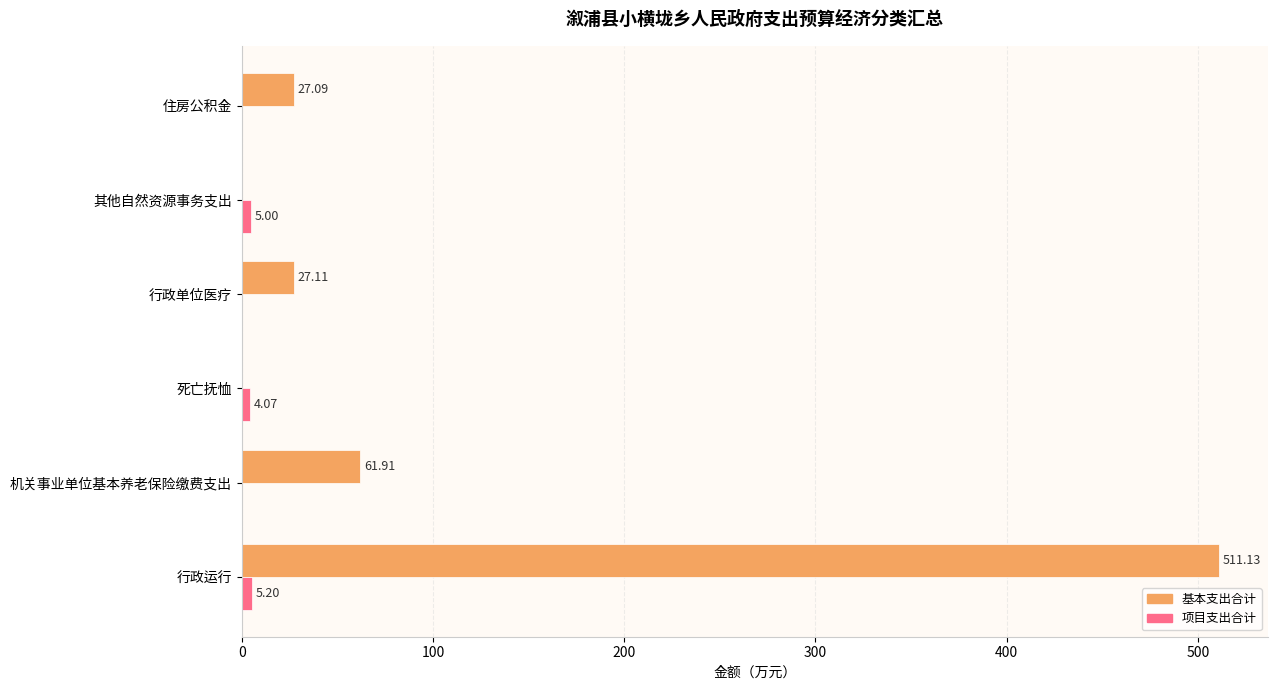

At which label is 基本支出合计 closest to 255?

机关事业单位基本养老保险缴费支出